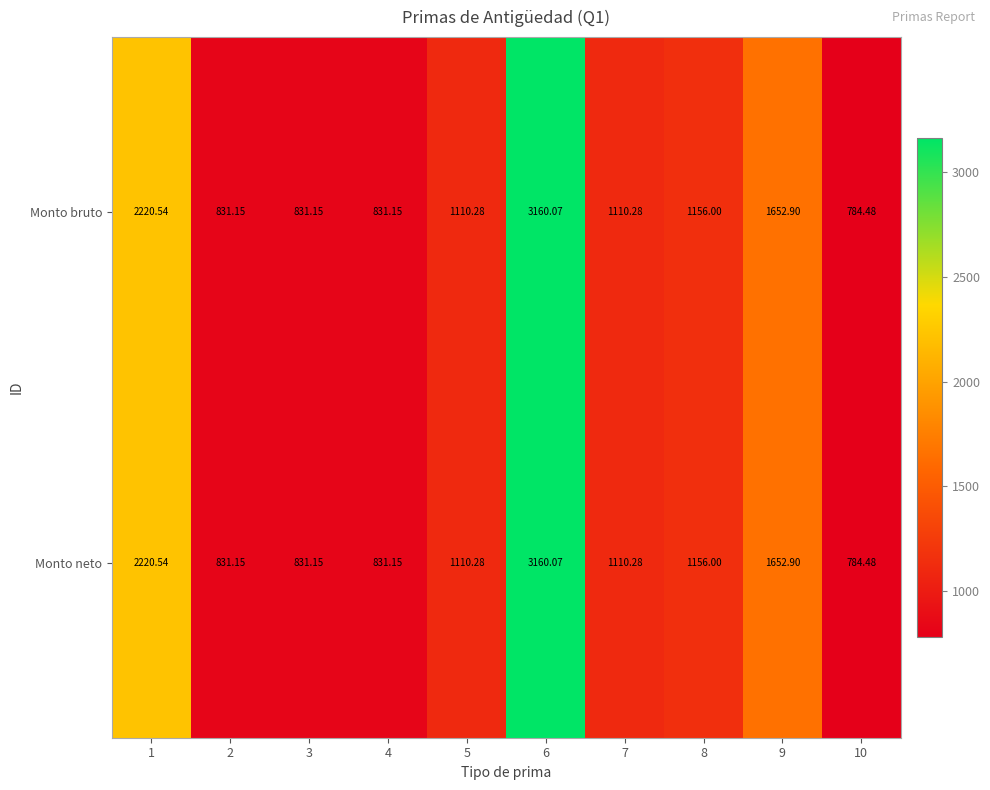

Is the value of Monto bruto at 10 greater than the value of Monto neto at 8?

No